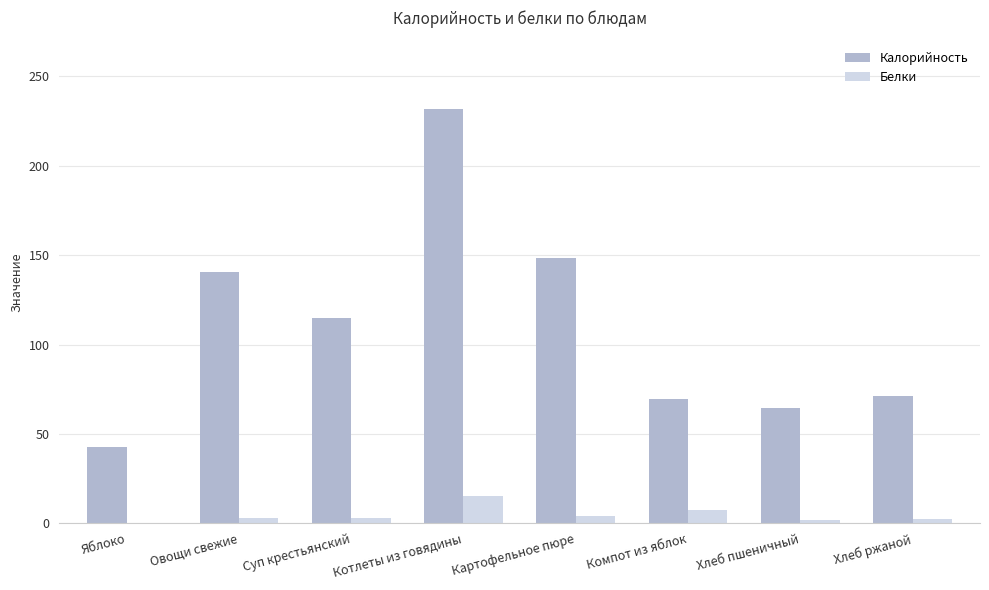

At which category is the sum across all series the highest?

Котлеты из говядины